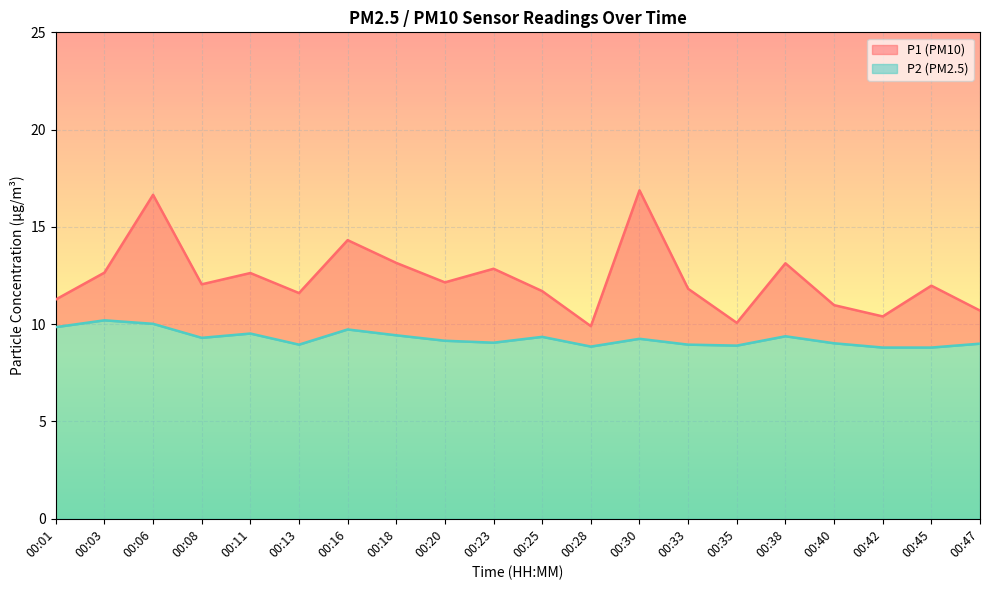

Reading left to right, extract all data points from this chart.

P1: 11.3	12.7	16.6	12.1	12.6	11.6	14.3	13.2	12.2	12.8	11.7	9.9	16.9	11.8	10.1	13.1	11.0	10.4	12.0	10.7
P2: 9.8	10.2	10.0	9.3	9.5	8.9	9.7	9.4	9.2	9.1	9.3	8.8	9.2	8.9	8.9	9.4	9.0	8.8	8.8	9.0